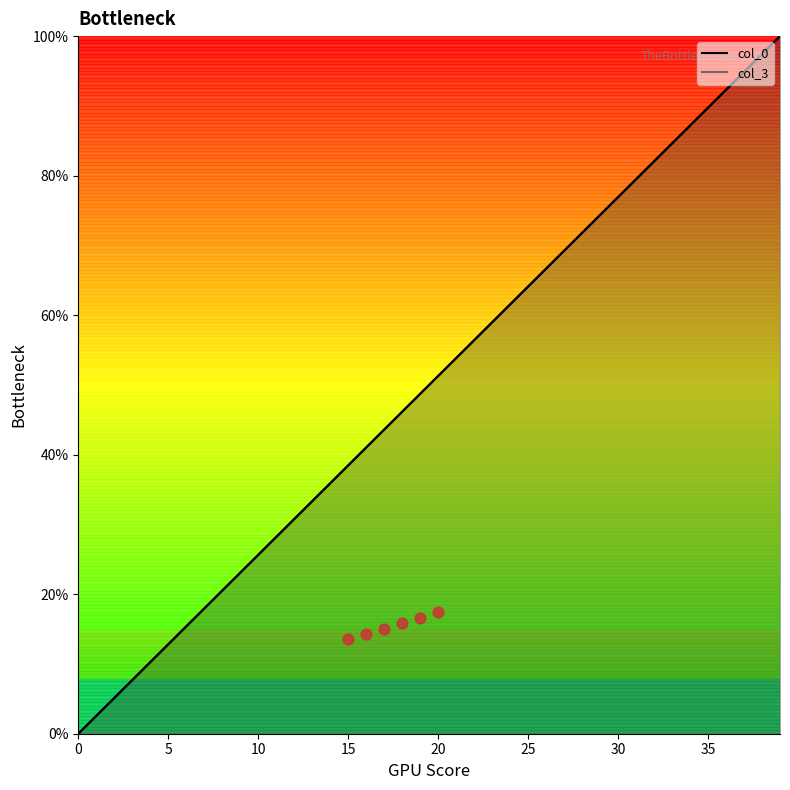

Which series reaches the minimum Y coordinate?

col_0